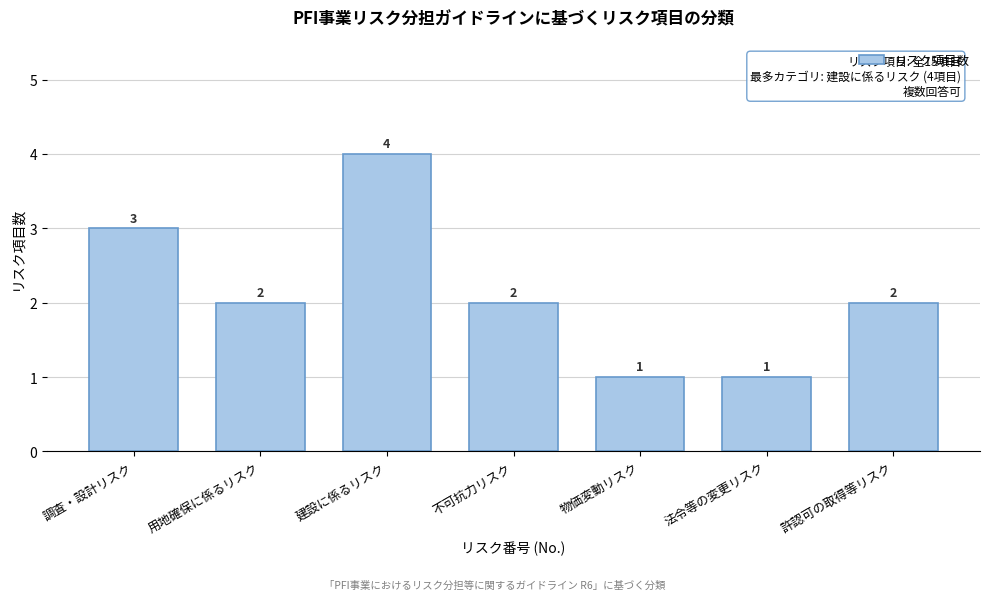

Reading right to left, extract all data points from this chart.

許認可の取得等リスク=2	法令等の変更リスク=1	物価変動リスク=1	不可抗力リスク=2	建設に係るリスク=4	用地確保に係るリスク=2	調査・設計リスク=3